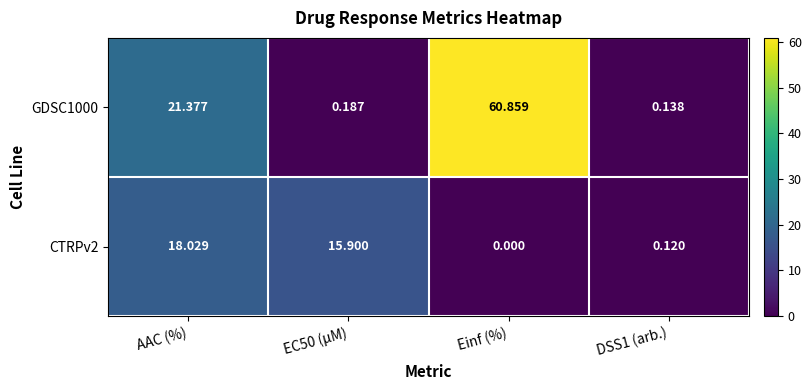

Which series has the largest range (max minus min)?

GDSC1000